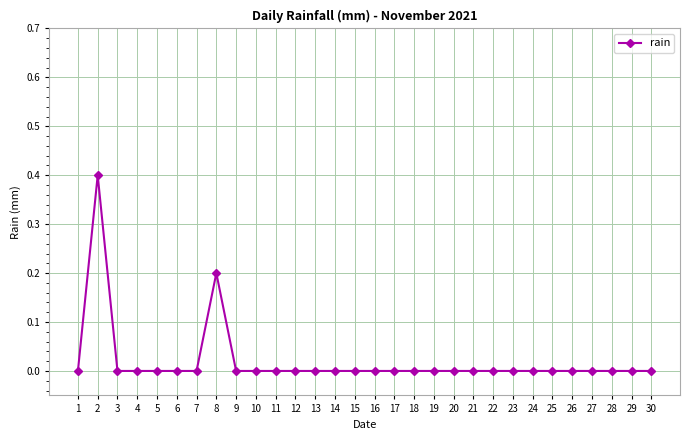

What is the maximum value shown in the chart?

0.4